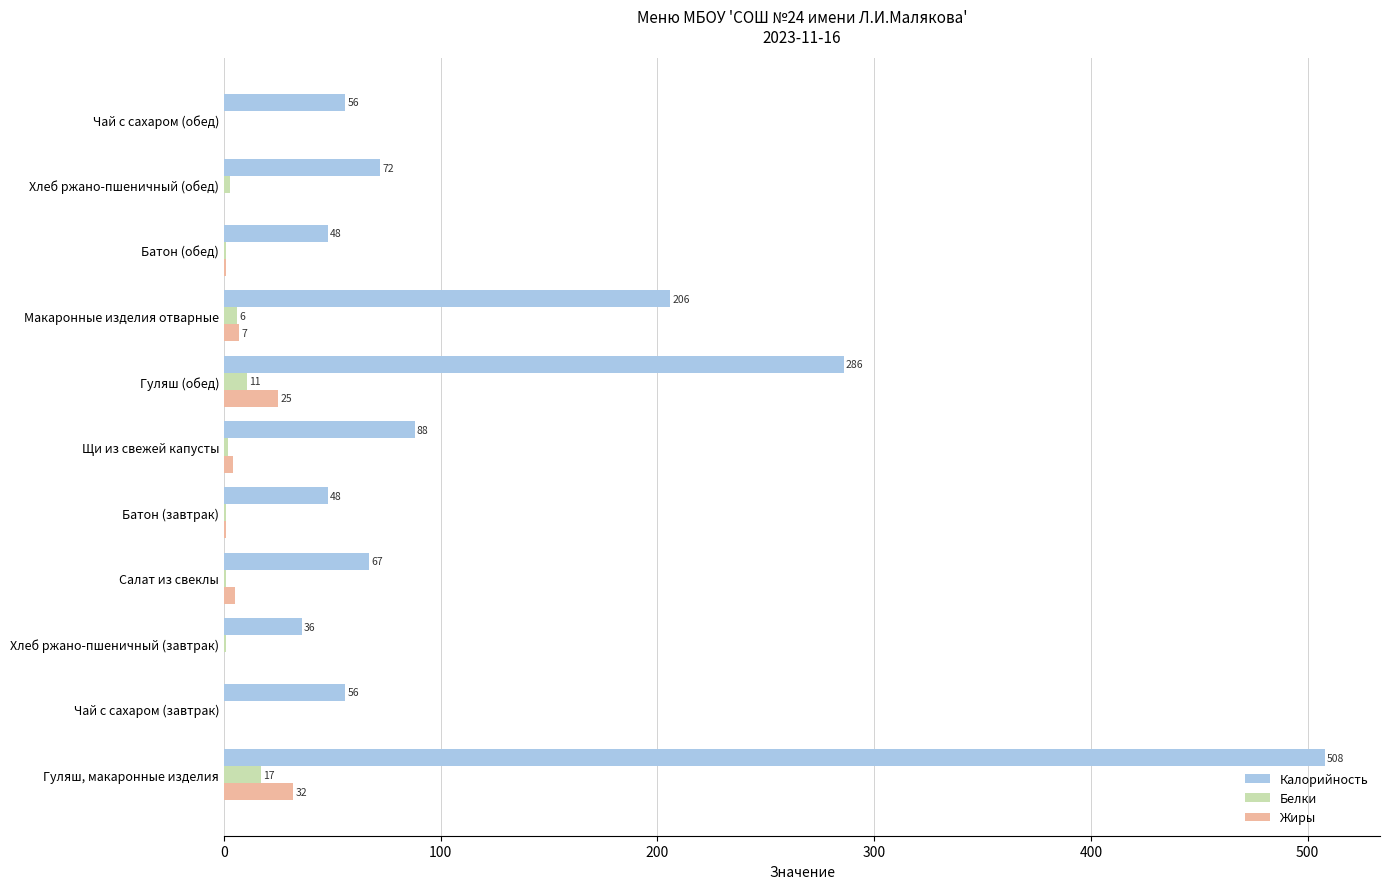

True or false: Калорийность has a value of 48.0 at Батон (завтрак).

True